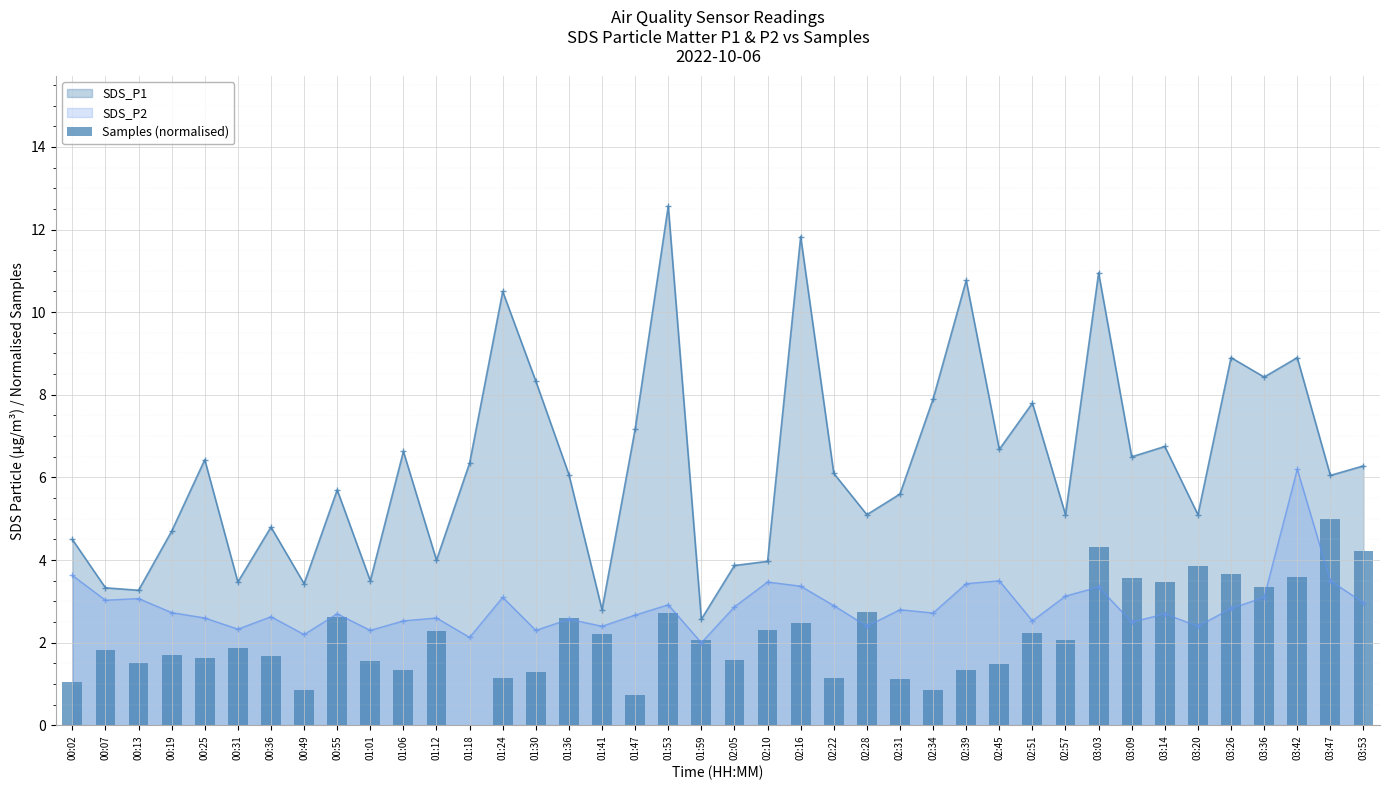

At which label does the data first exceed 2?

00:55